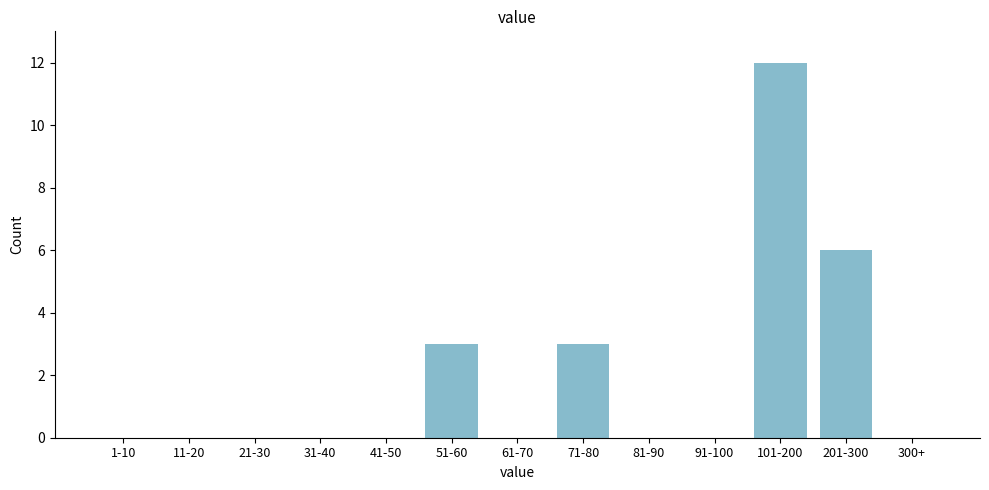

Reading right to left, what are all the values shown in this chart?

300+=0	201-300=6	101-200=12	91-100=0	81-90=0	71-80=3	61-70=0	51-60=3	41-50=0	31-40=0	21-30=0	11-20=0	1-10=0